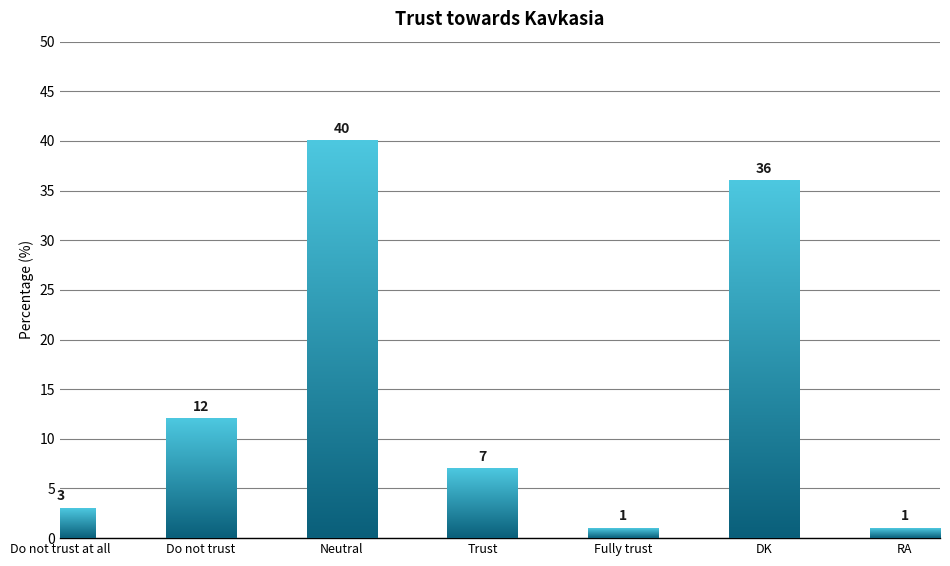

What is the average value?

14